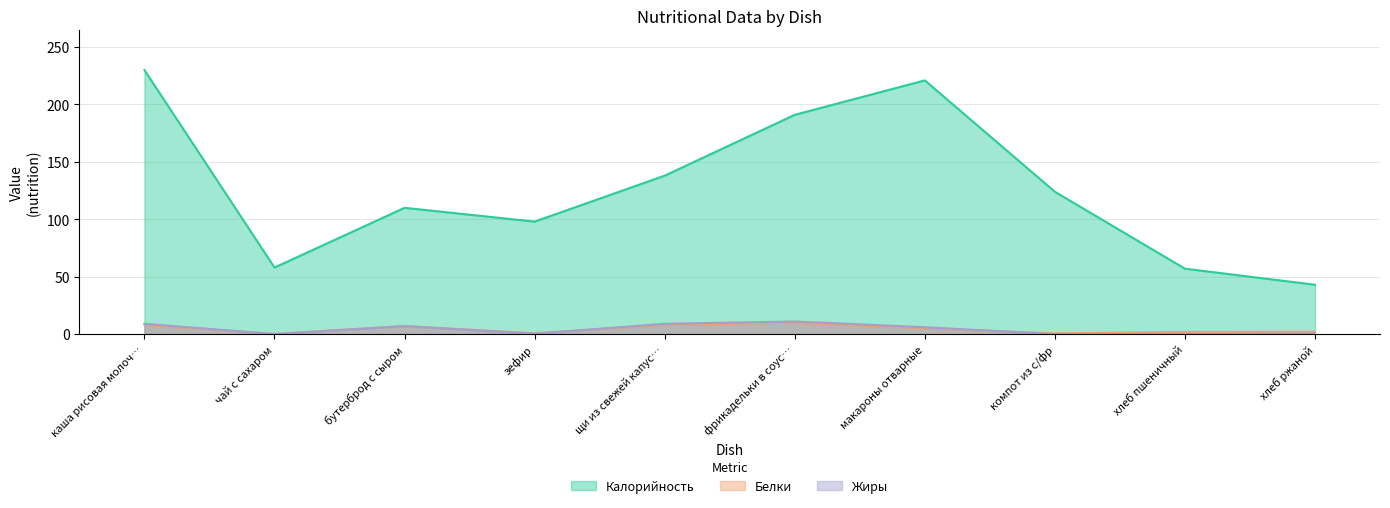

How many lines are shown in the chart?

3